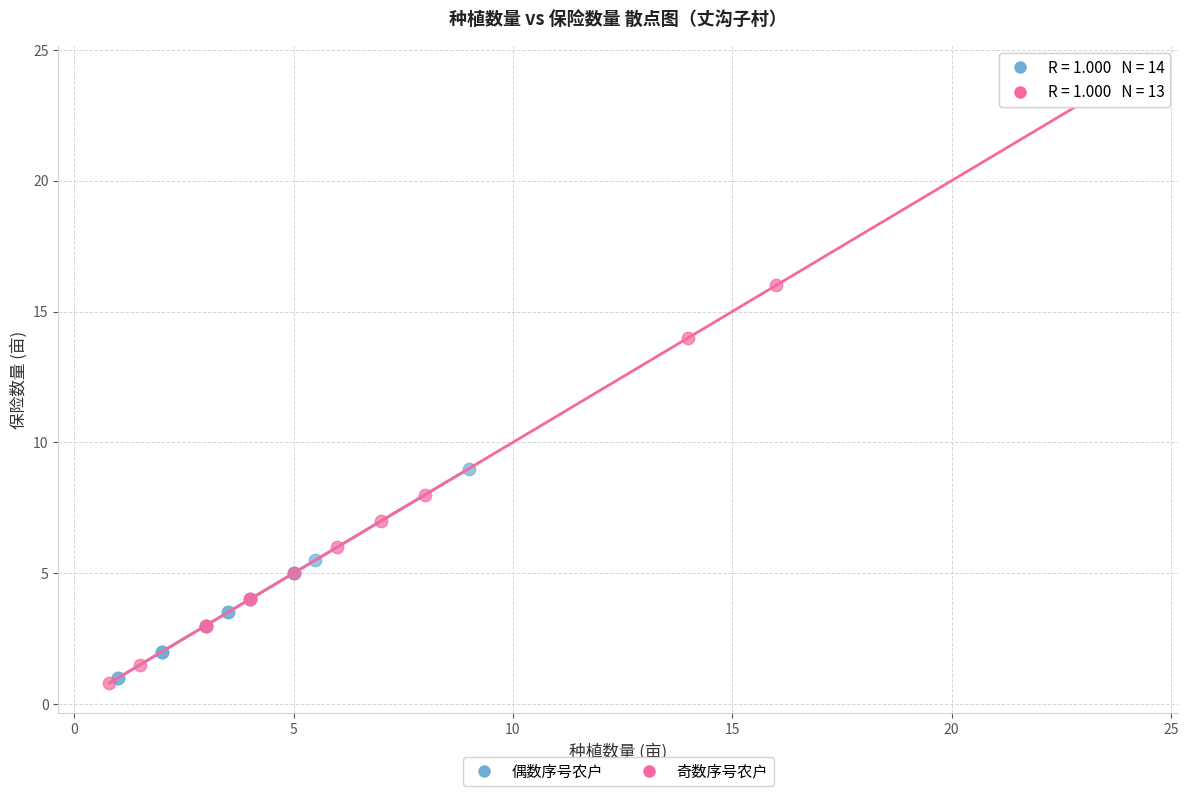

Which series contains the highest Y value?

奇数序号农户